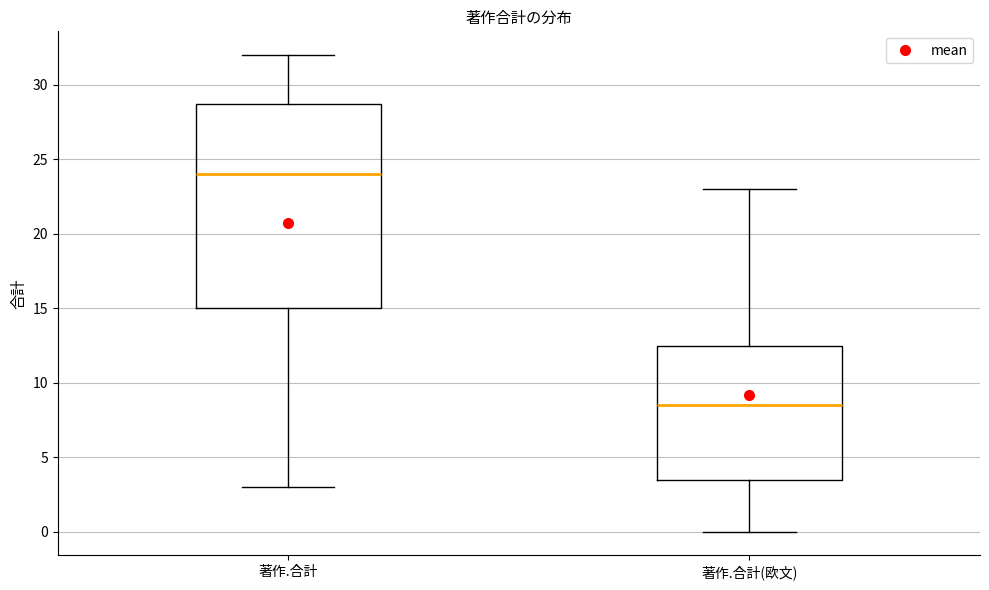

Reading left to right, transcribe this box plot: for each box, give where its median line is, the range the box spans, and where its two whiskers end, as read against the y-axis. The values are not printed on the chart, so give them approximately, as read against the axis.

著作.合計: median 24.0, box 15.0 to 29.0, whiskers 3.0 to 32.0
著作.合計(欧文): median 8.5, box 3.5 to 12.5, whiskers 0.0 to 23.0